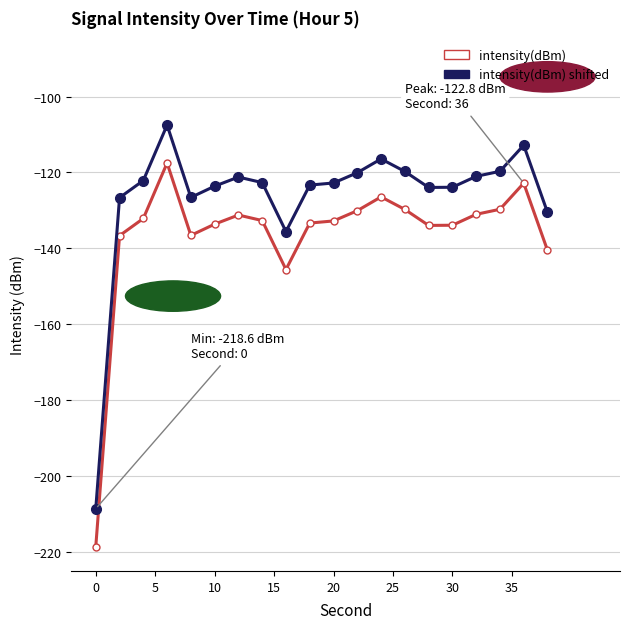

True or false: intensity(dBm) has more than 1 points higher than both neighbors.

True